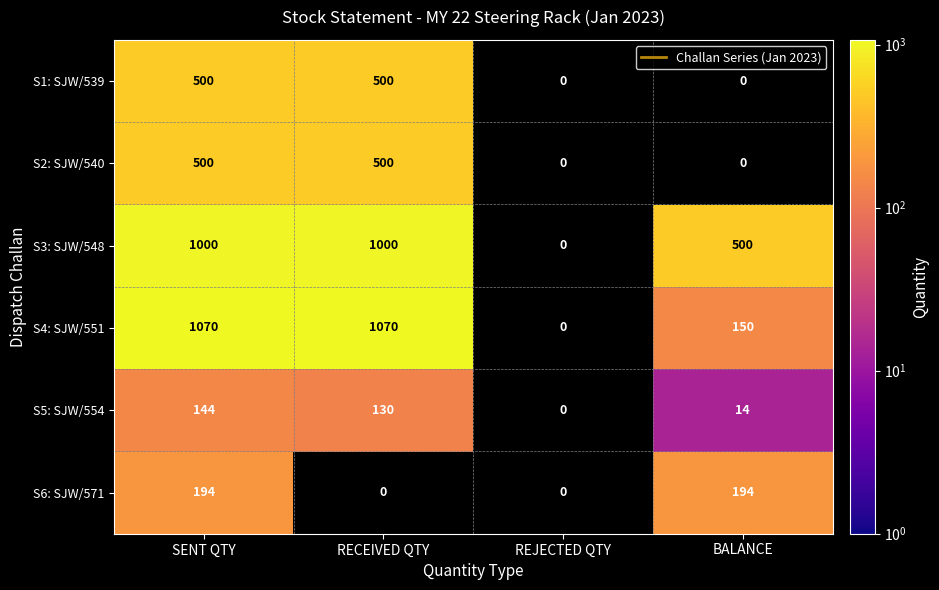

The value of S4: SJW/551 at SENT QTY is 441. True or false?

False